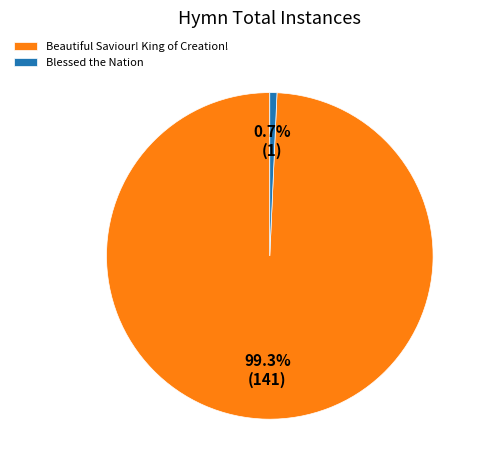

Is there any slice that represents more than half of the pie?

Yes